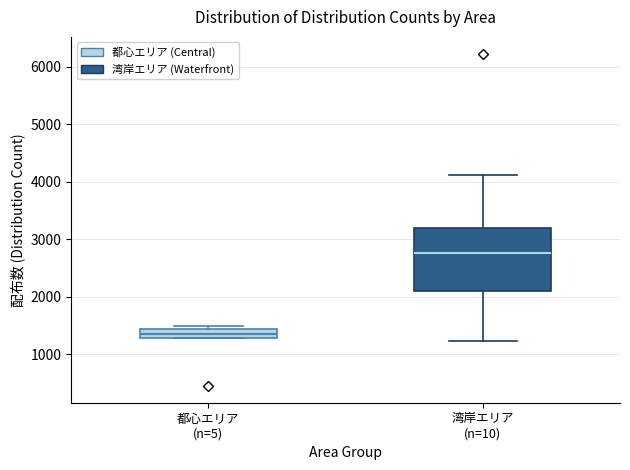

Comparing the boxes themselves (not the whiskers), which one is the tallest?

湾岸エリア (n=10)